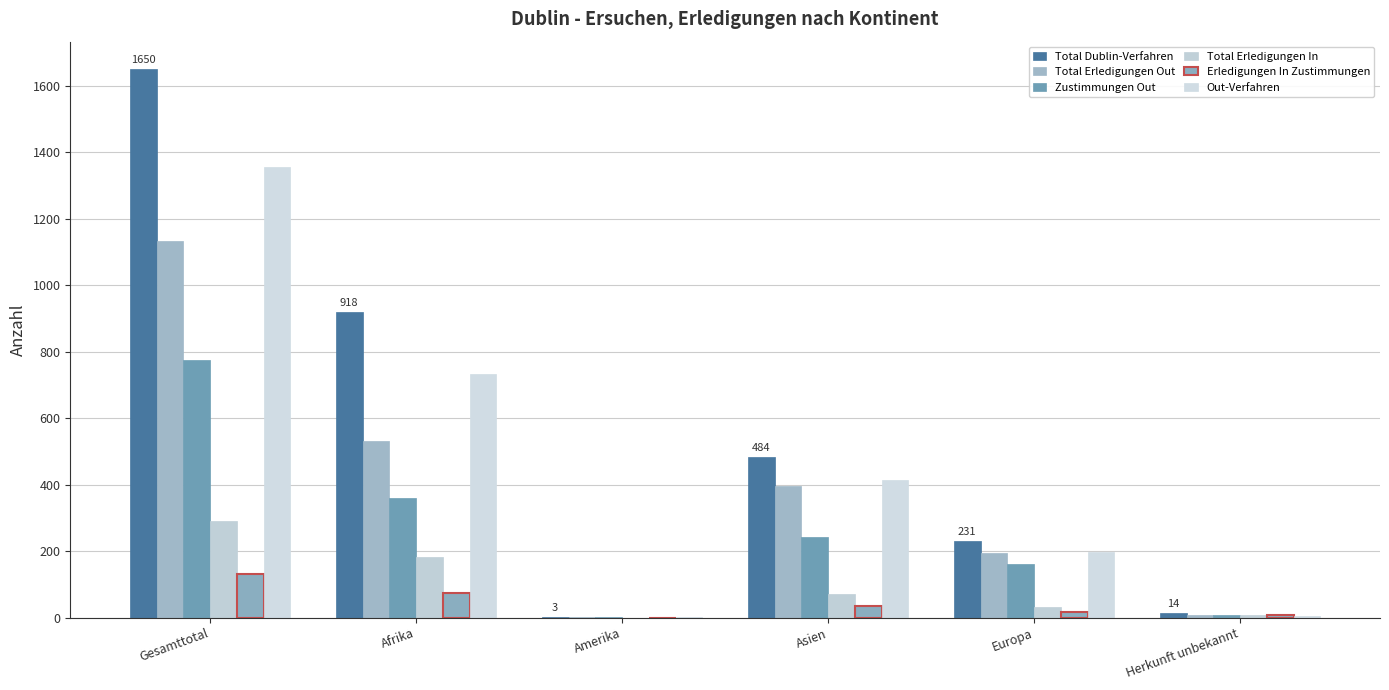

Are the bars grouped side by side (vs. stacked)?

Yes